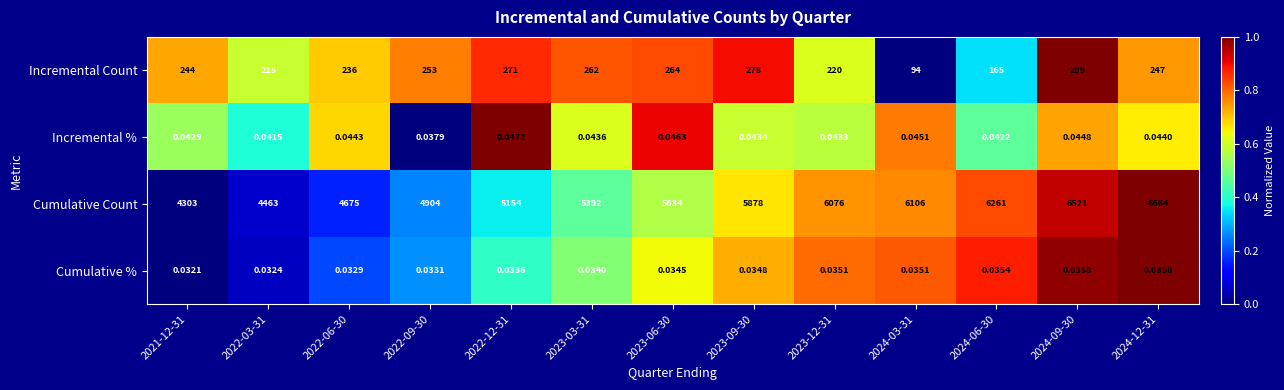

Between 2022-12-31 and 2023-12-31, which series saw the biggest shift?

Cumulative Count